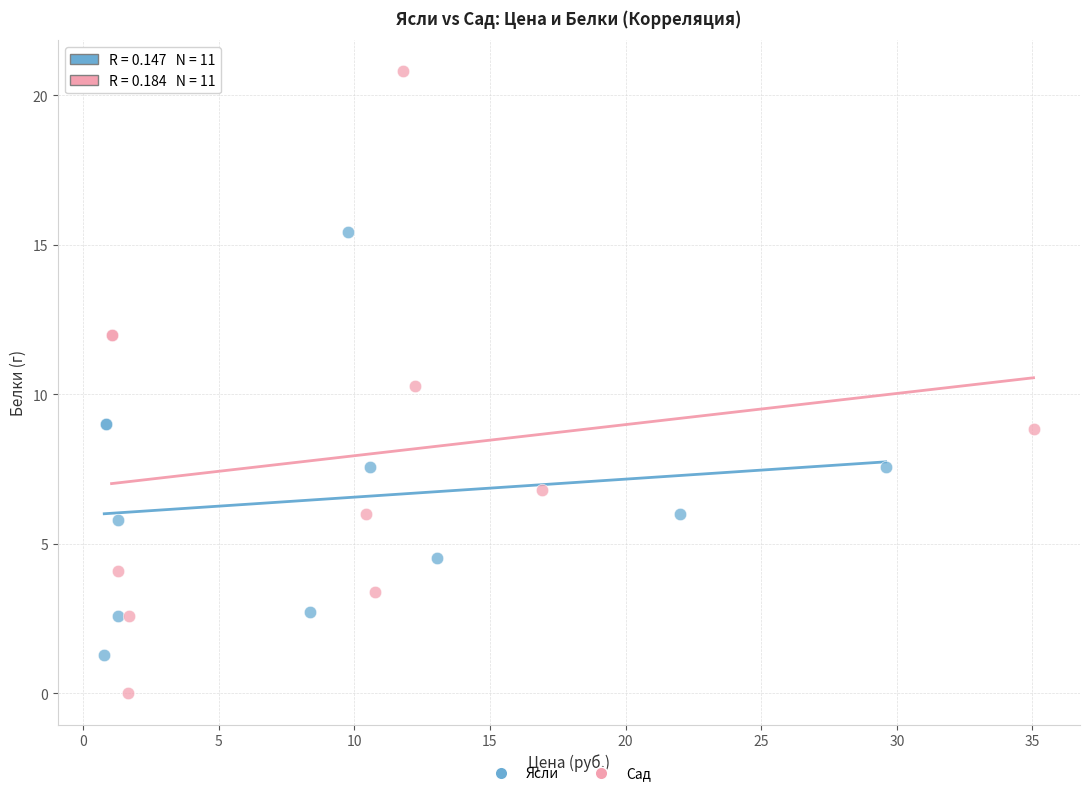

Which series reaches the maximum Y coordinate?

Сад